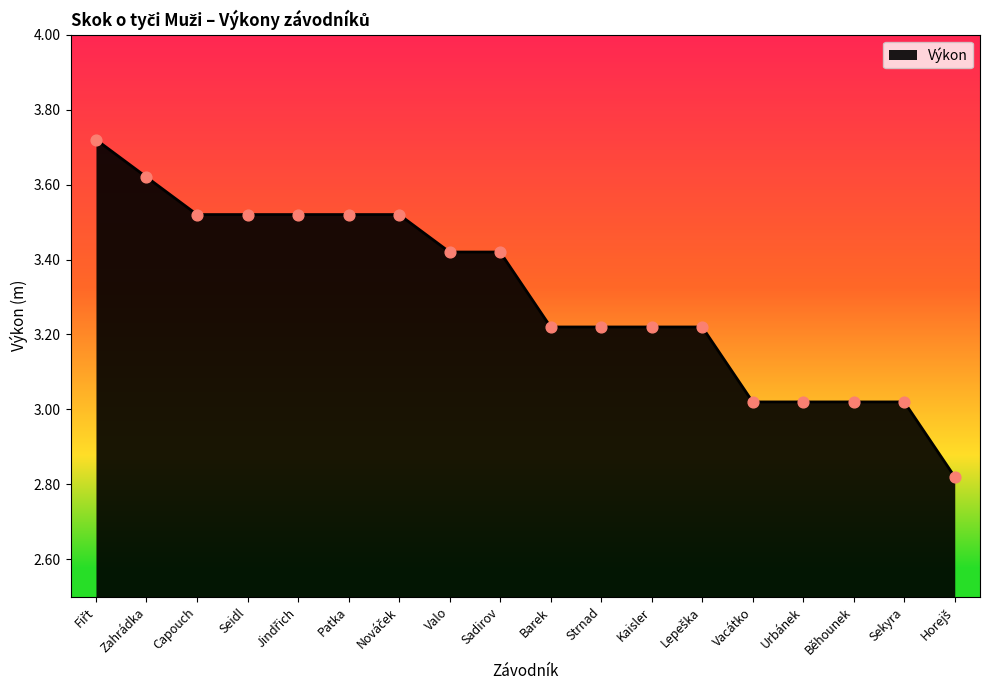

What is the ratio of the value at Patka to the value at Sadirov?

1.0